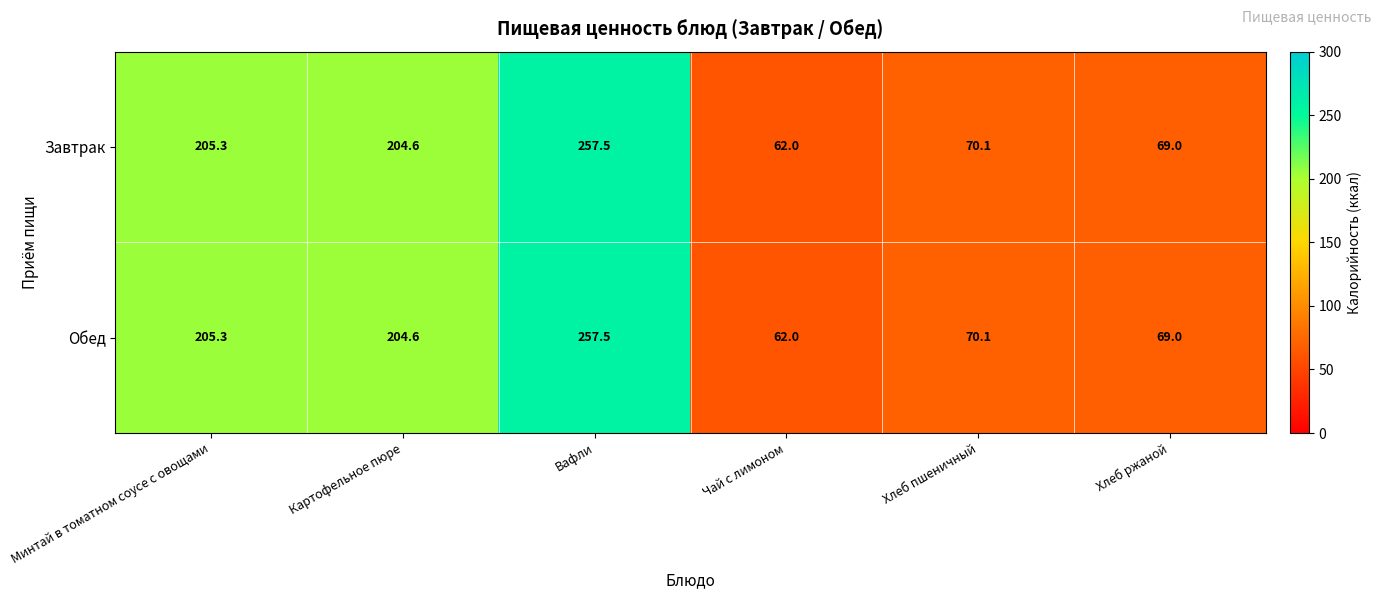

The Обед series shows 205.3 at Минтай в томатном соусе с овощами. True or false?

True